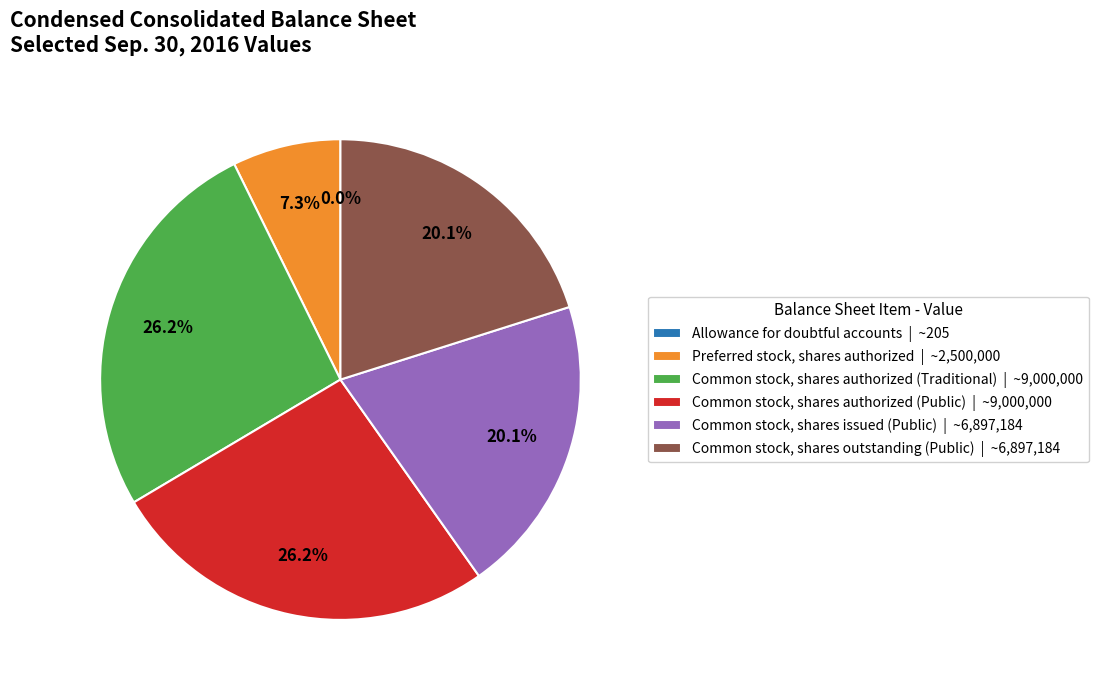

Is there a majority slice in this chart?

No